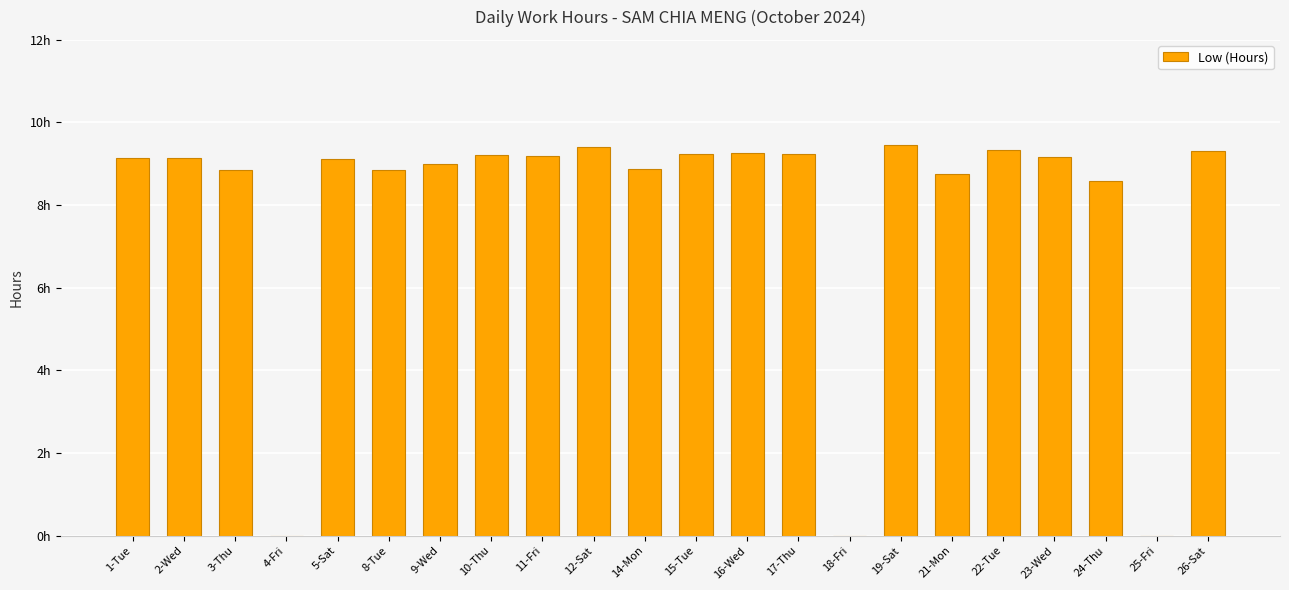

Are the bars horizontal?

No